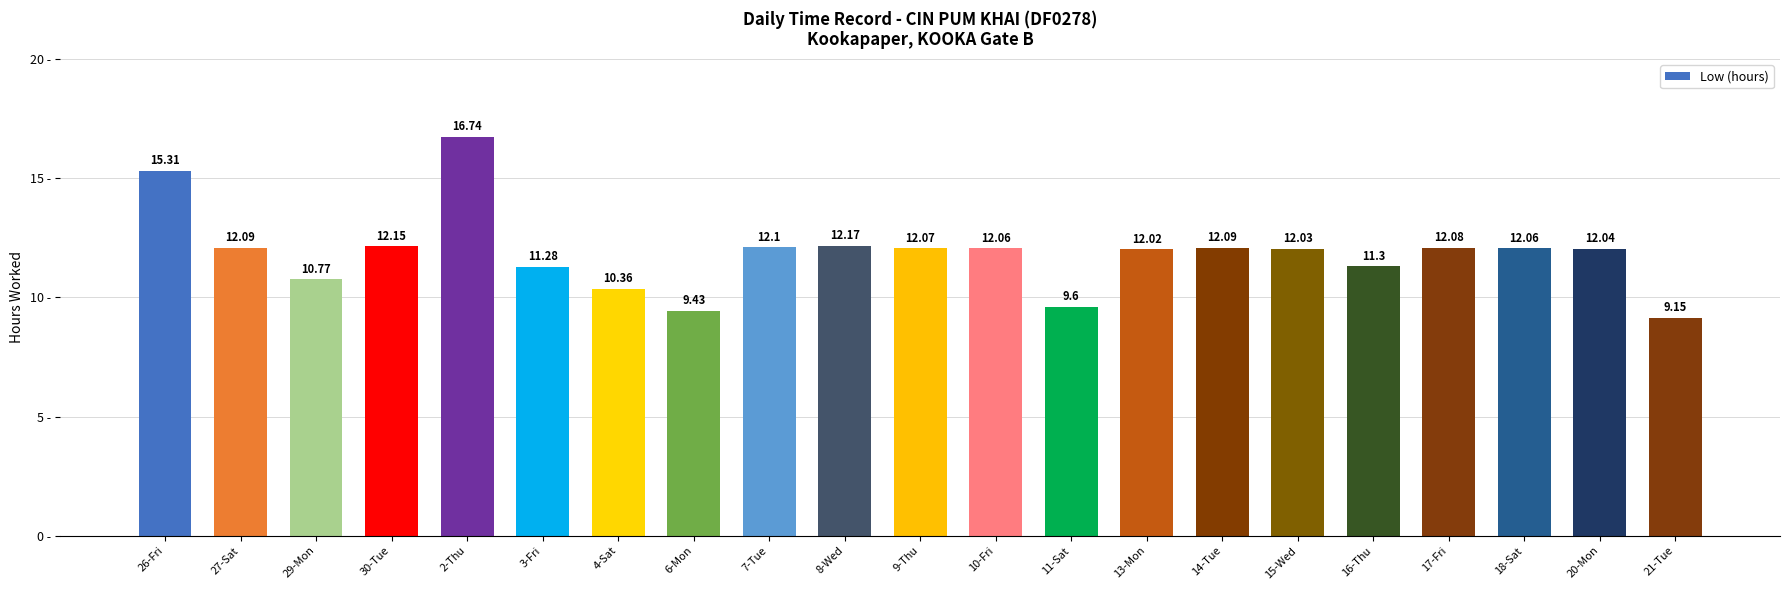

What is the greatest value displayed?

16.7